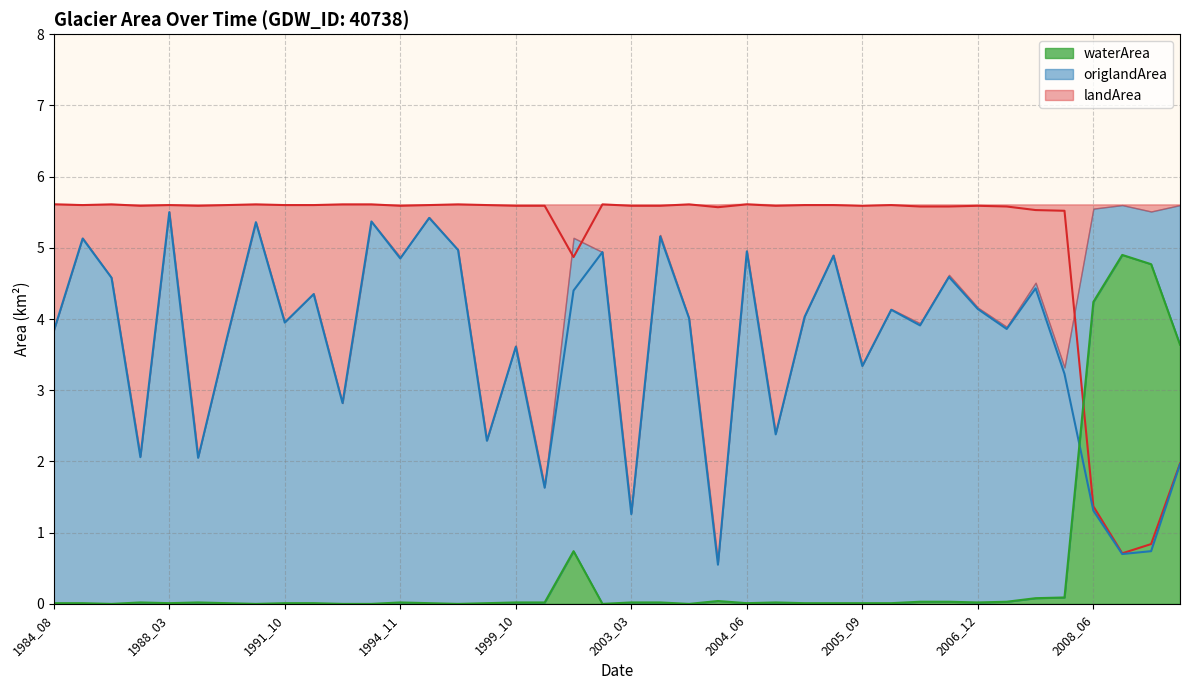

What is the difference between the second highest and minimum values in the origlandArea series?

4.9